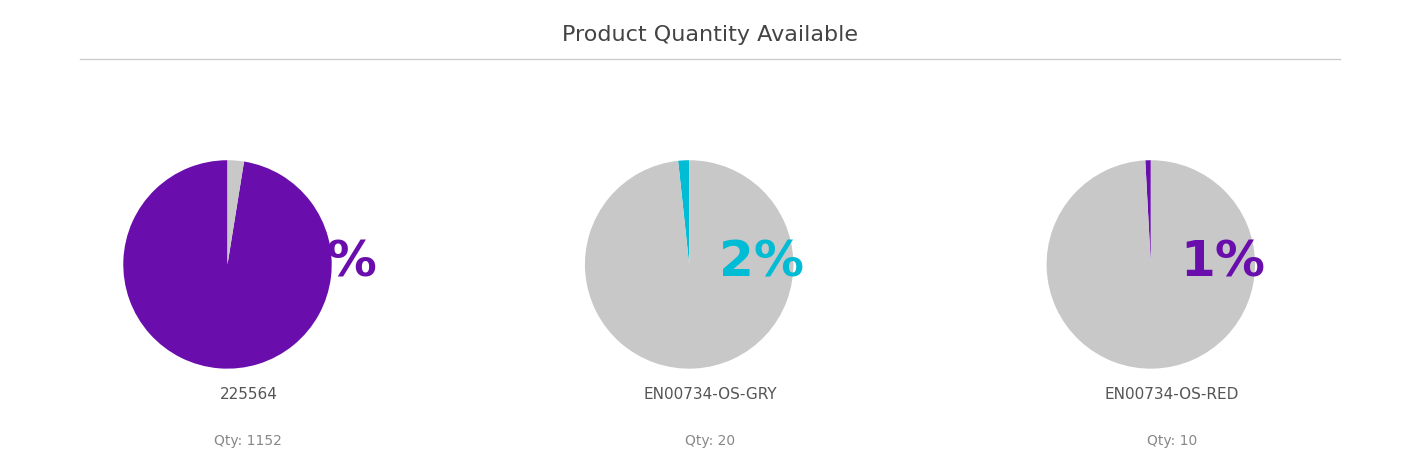

To the nearest percent, what is the combined percentage of EN00734-OS-GRY and 225564?

99%